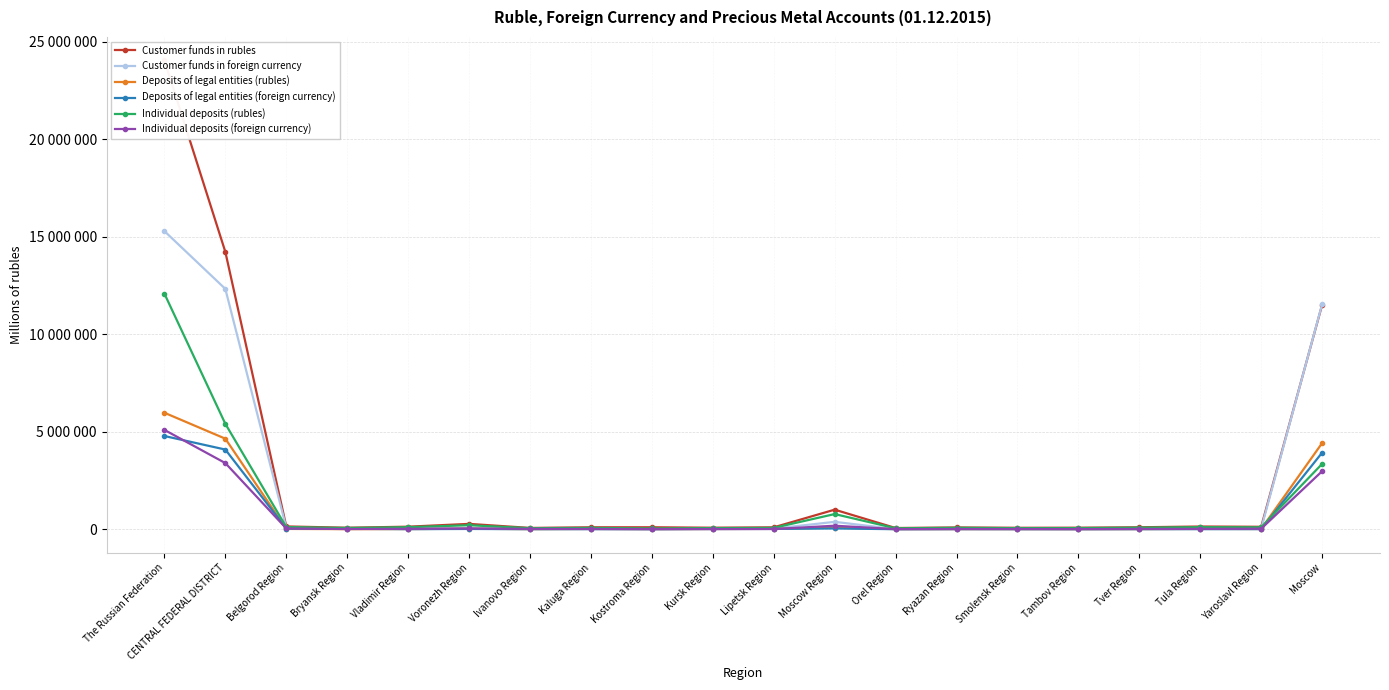

True or false: Customer funds in rubles has a value of 143013 at Ryazan Region.

False